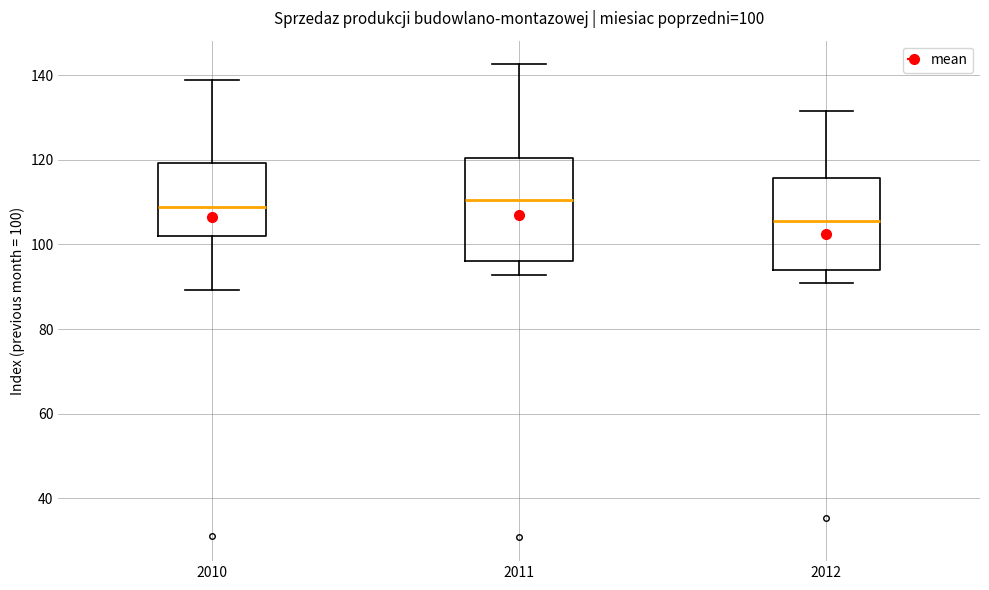

Which box is the tallest, from its lower edge to its upper edge?

2011